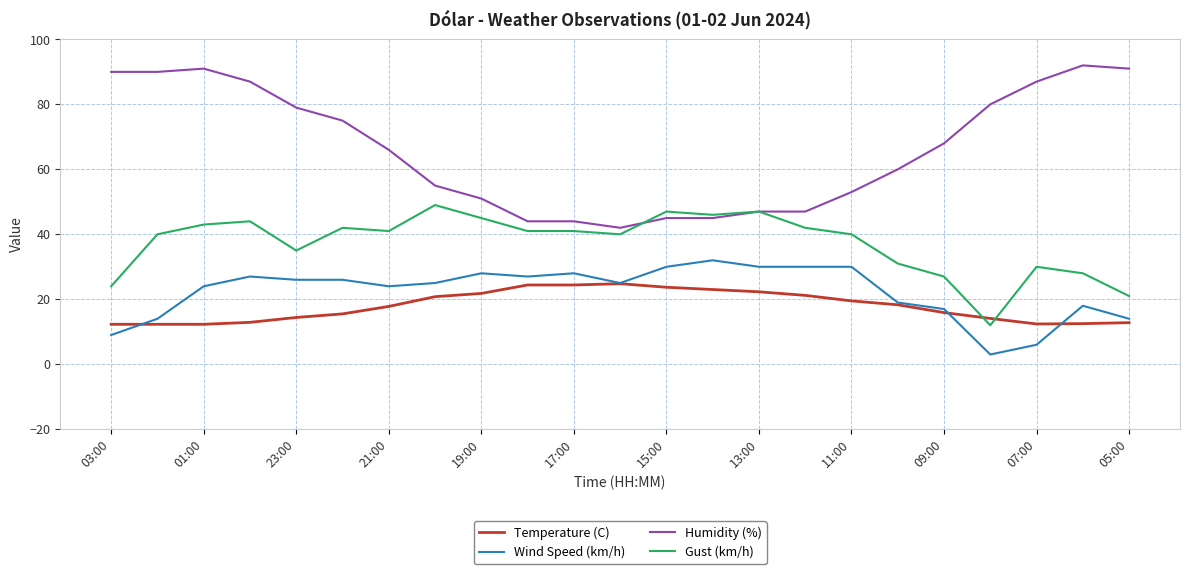

Which series has the largest total across all categories?

Humidity (%)